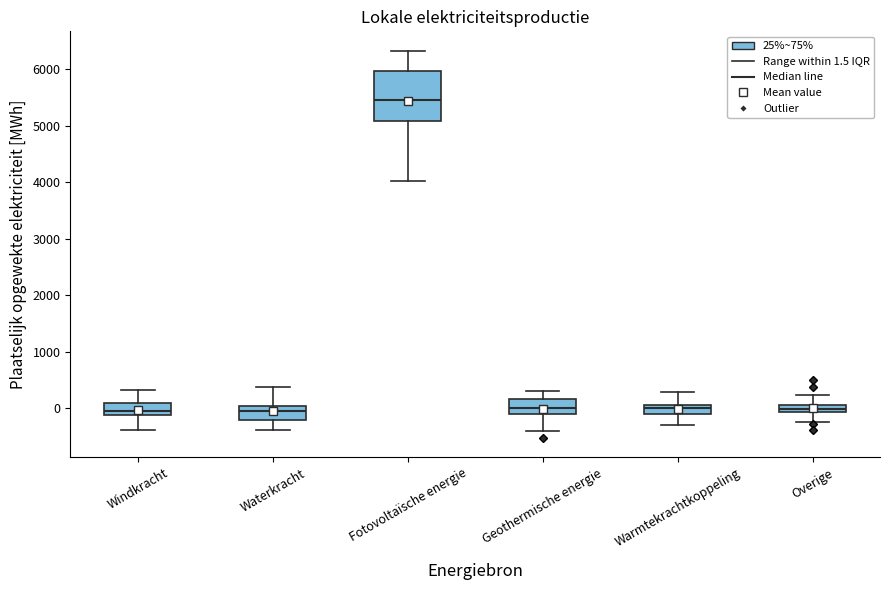

Which box is the tallest, from its lower edge to its upper edge?

Fotovoltaïsche energie